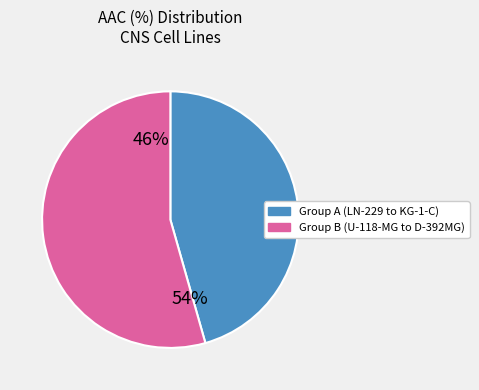

What percentage do KNS-81-FD and LN-229 together represent?

19.3%